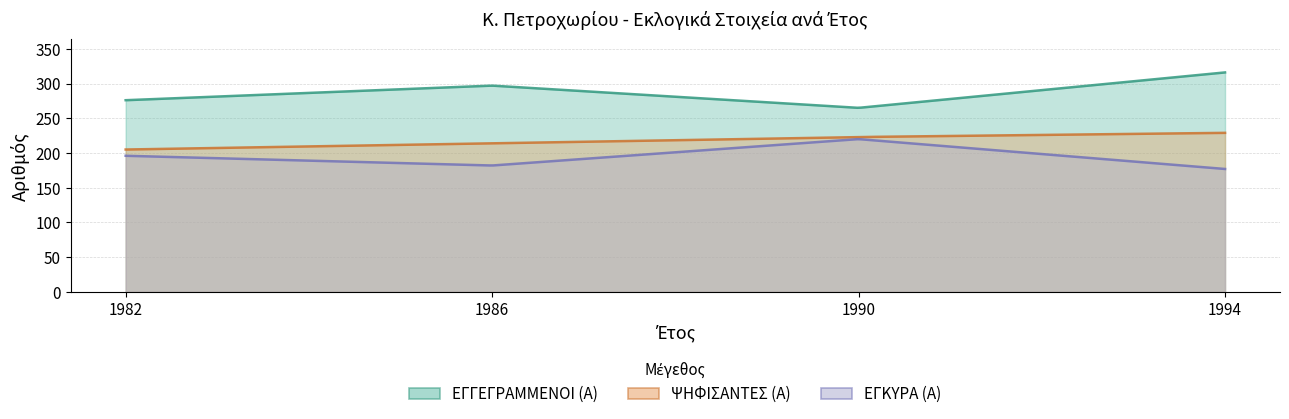

What is the lowest value of the ΕΓΚΥΡΑ (Α) series?

177